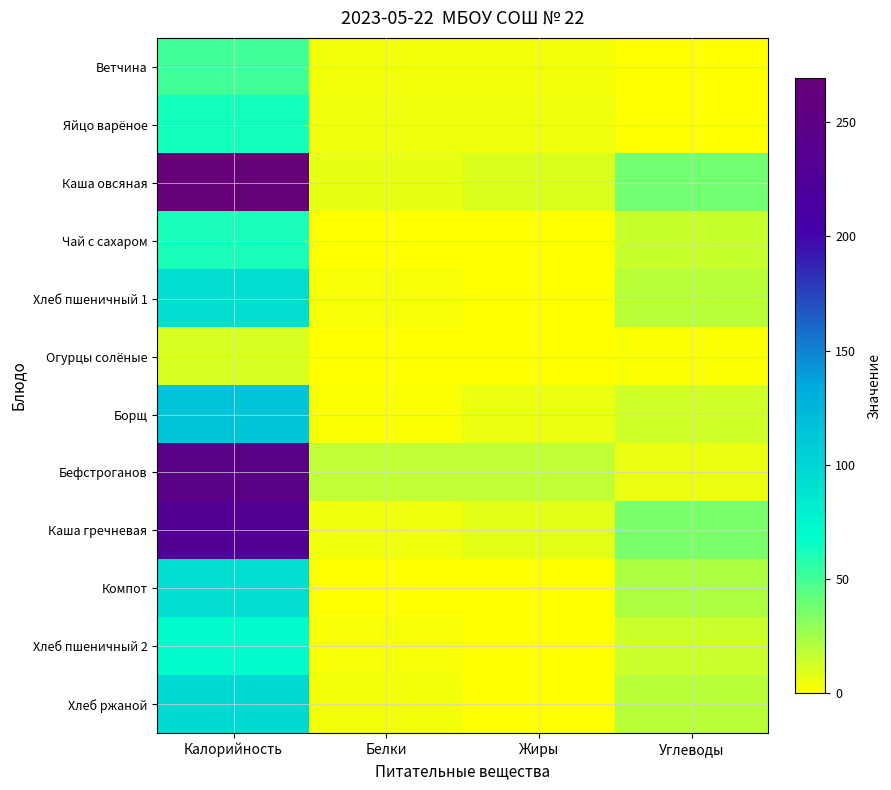

Reading left to right, list all the values displayed in this chart.

Ветчина: Калорийность=50.9	Белки=3.9	Жиры=3.9	Углеводы=0.0
Яйцо варёное: Калорийность=62.8	Белки=5.1	Жиры=4.6	Углеводы=0.3
Каша овсяная: Калорийность=269.3	Белки=7.0	Жиры=10.0	Углеводы=37.8
Чай с сахаром: Калорийность=61.5	Белки=0.1	Жиры=0.0	Углеводы=15.2
Хлеб пшеничный 1: Калорийность=93.0	Белки=3.0	Жиры=0.4	Углеводы=19.3
Огурцы солёные: Калорийность=11.1	Белки=0.7	Жиры=0.1	Углеводы=1.9
Борщ: Калорийность=113.2	Белки=1.9	Жиры=5.9	Углеводы=13.1
Бефстроганов: Калорийность=245.3	Белки=17.2	Жиры=17.1	Углеводы=5.6
Каша гречневая: Калорийность=230.0	Белки=4.8	Жиры=7.6	Углеводы=35.6
Компот: Калорийность=93.5	Белки=0.4	Жиры=0.0	Углеводы=22.9
Хлеб пшеничный 2: Калорийность=70.1	Белки=2.4	Жиры=0.3	Углеводы=14.5
Хлеб ржаной: Калорийность=97.9	Белки=3.3	Жиры=0.6	Углеводы=19.8